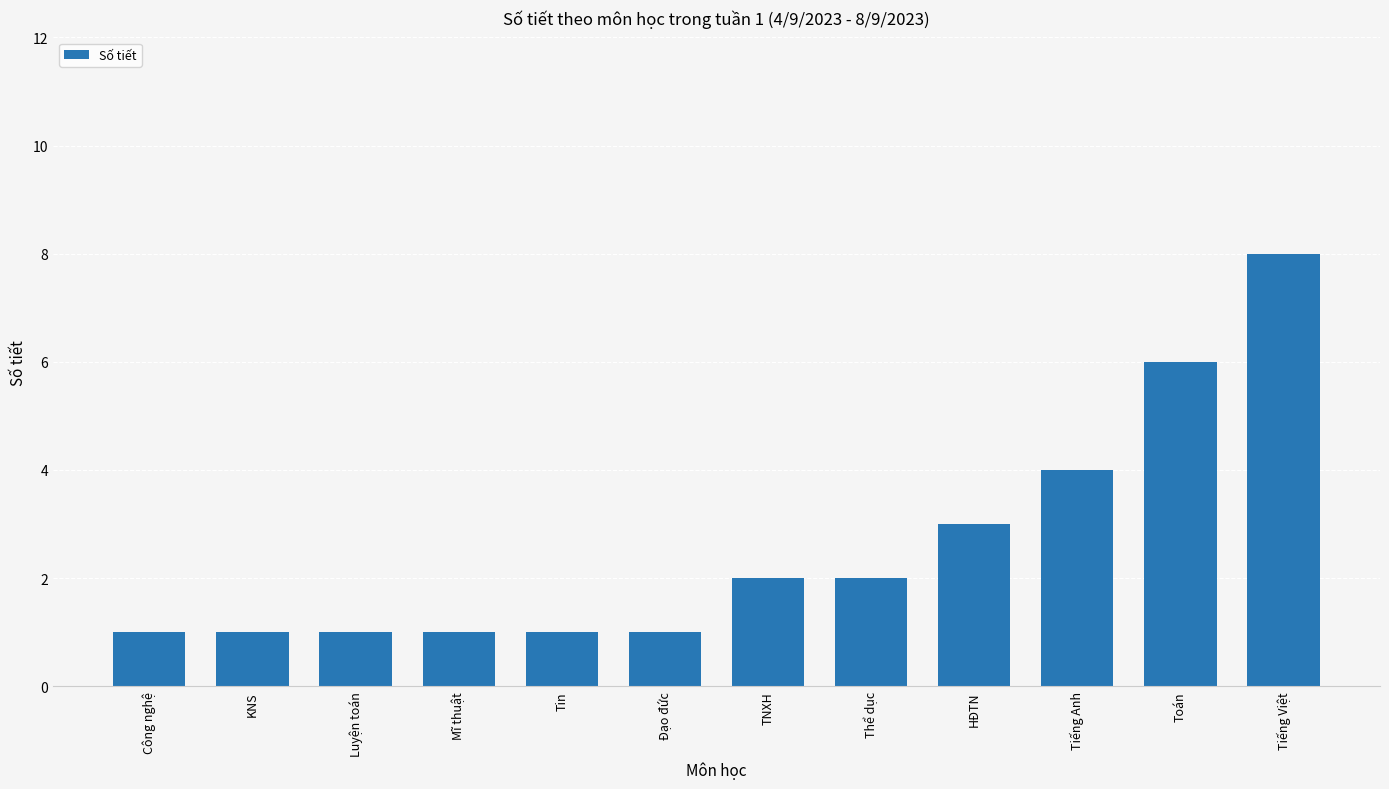

What position from the left is Luyện toán?

3